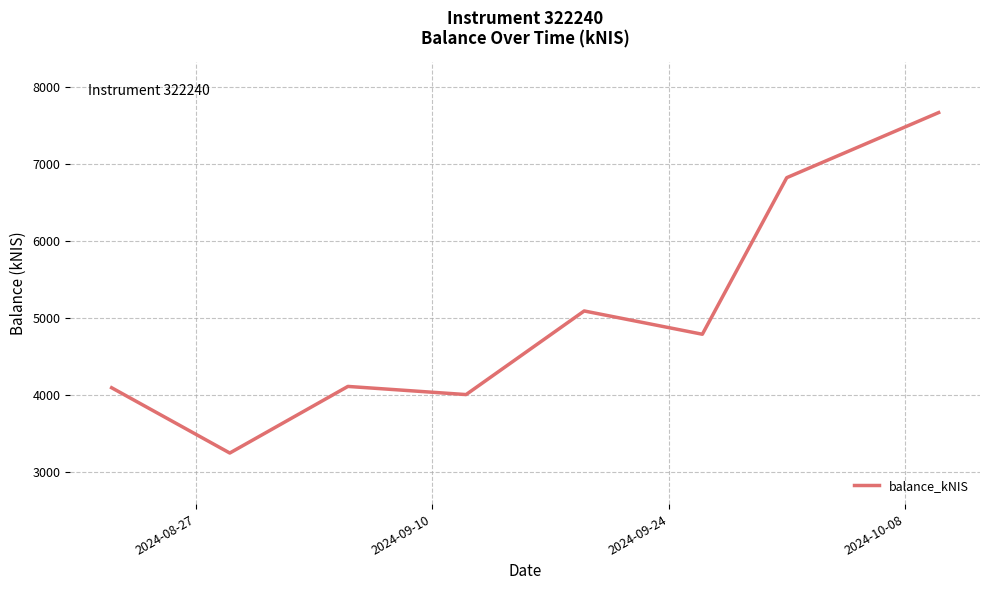

What is the sum of all values?

39792.3